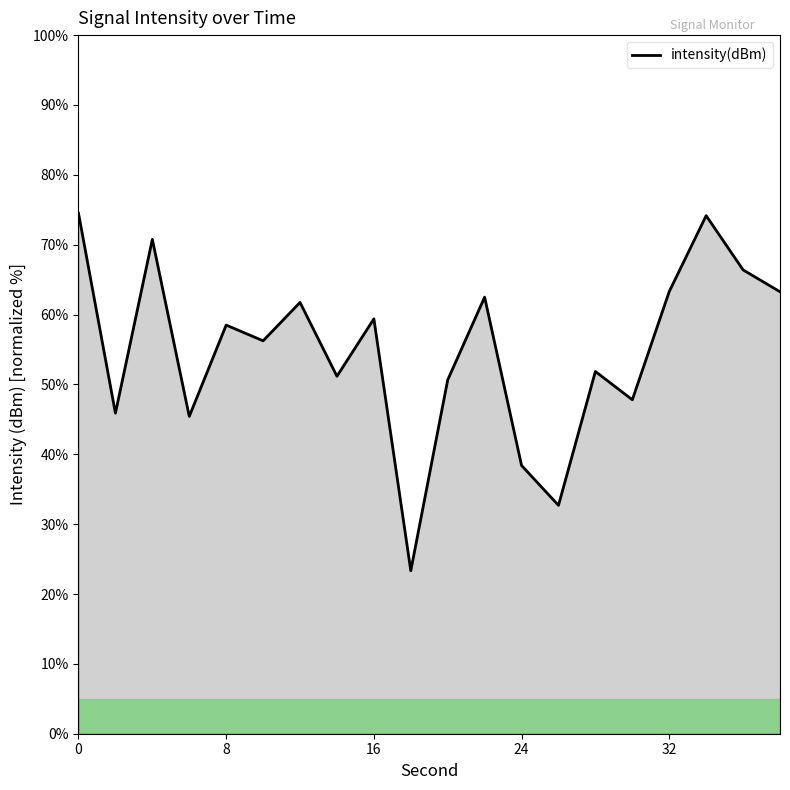

What is the sum of all values?

1097.9